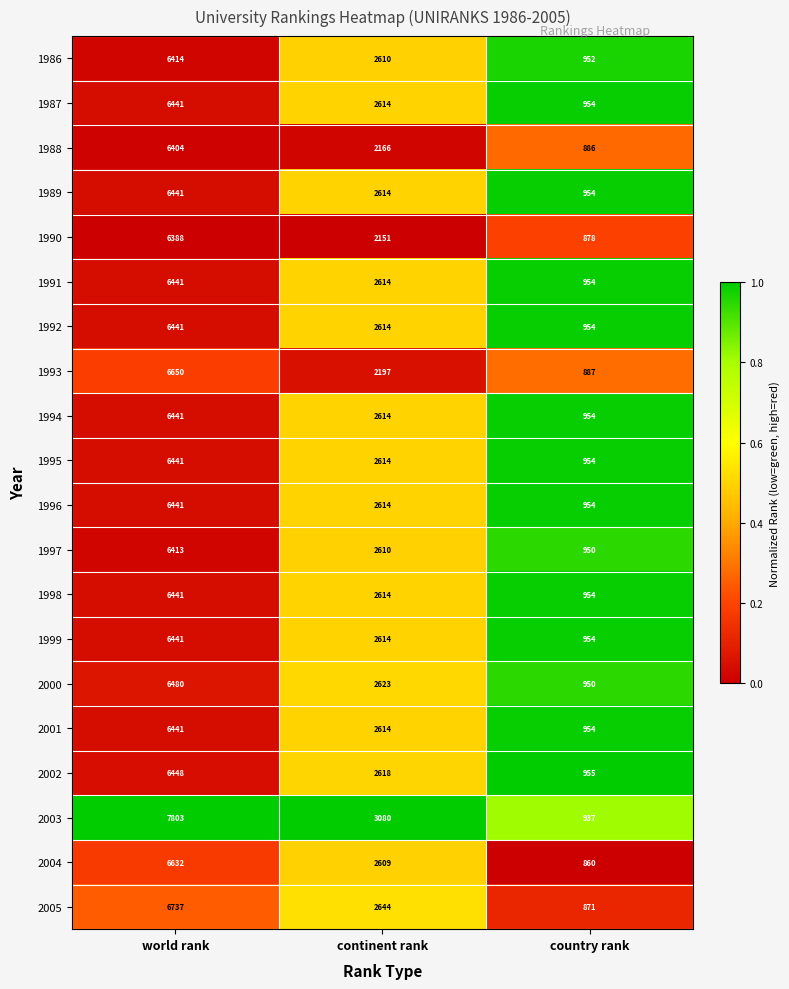

Rank the categories by 2001 value from lowest to highest.

country rank, continent rank, world rank